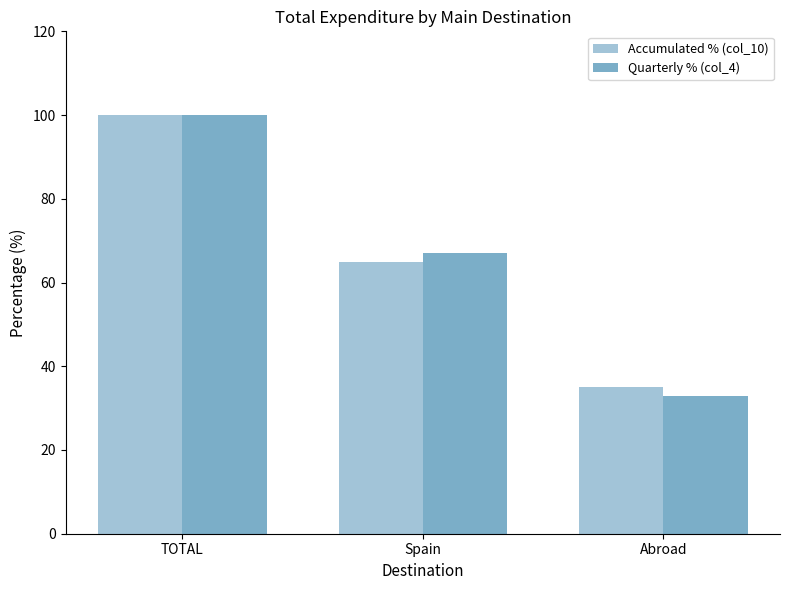

What is the value of the Accumulated % (col_10) bar at the 2nd from the left?

65.0